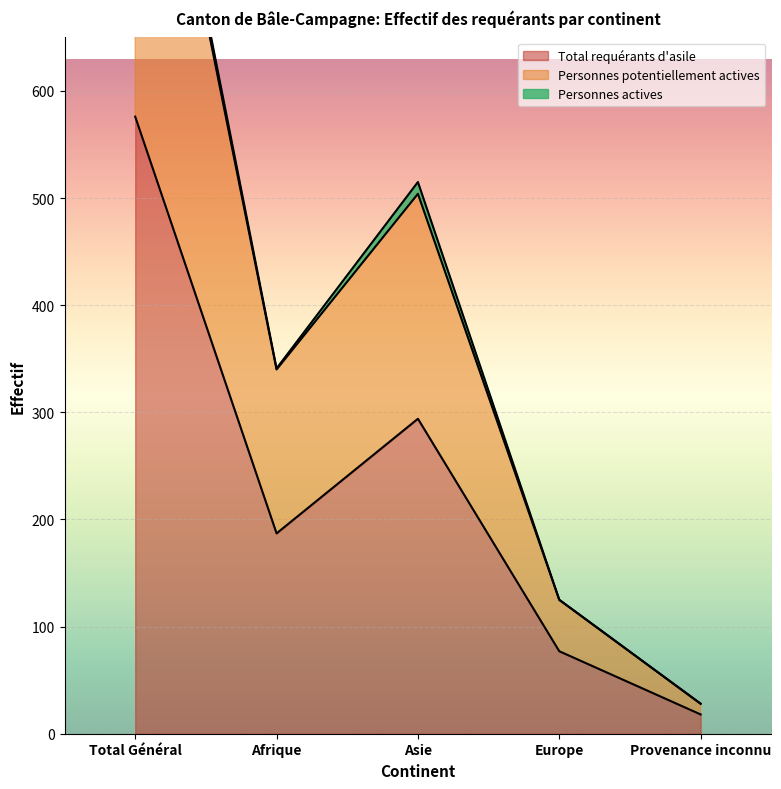

What is the total value across all series at Asie?

798